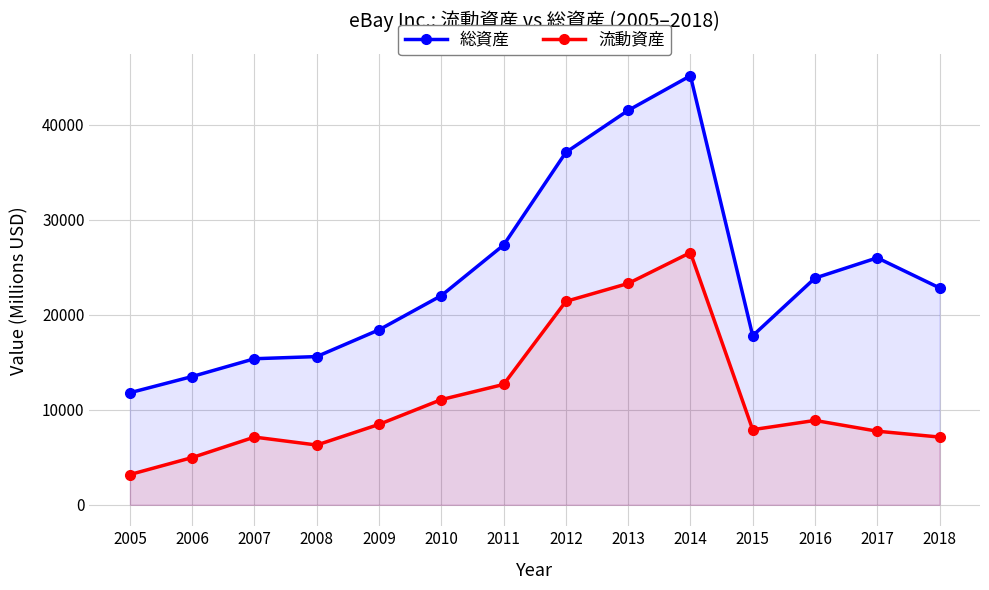

At 2010, list the series in order from smallest to largest.

流動資産, 総資産